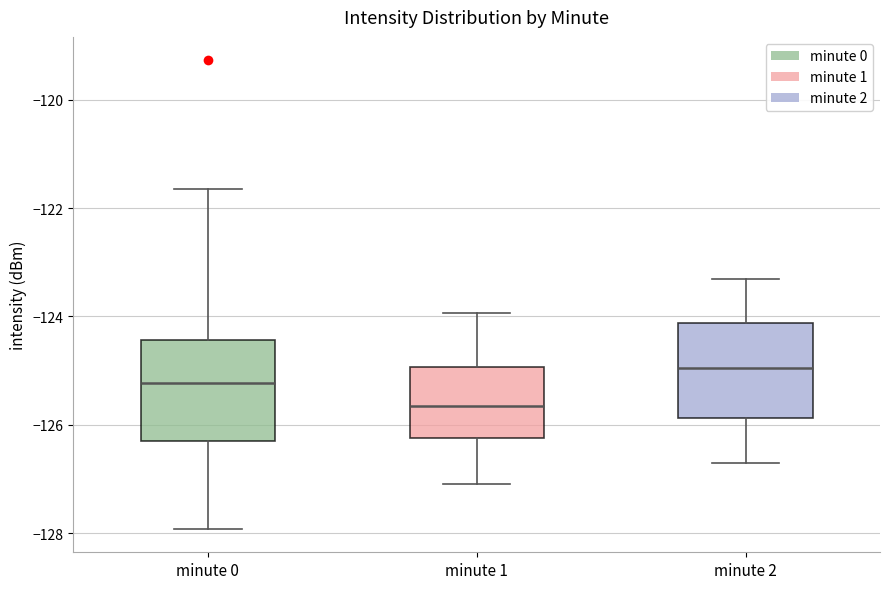

Reading left to right, read every box against the y-axis: the position of its median line, the range the box covers, and the ends of its whiskers. The values are not printed on the chart, so give them approximately, as read against the axis.

minute 0: median -125.2, box -126.4 to -124.4, whiskers -128.0 to -121.6
minute 1: median -125.6, box -126.2 to -125.0, whiskers -127.0 to -124.0
minute 2: median -125.0, box -125.8 to -124.2, whiskers -126.6 to -123.2